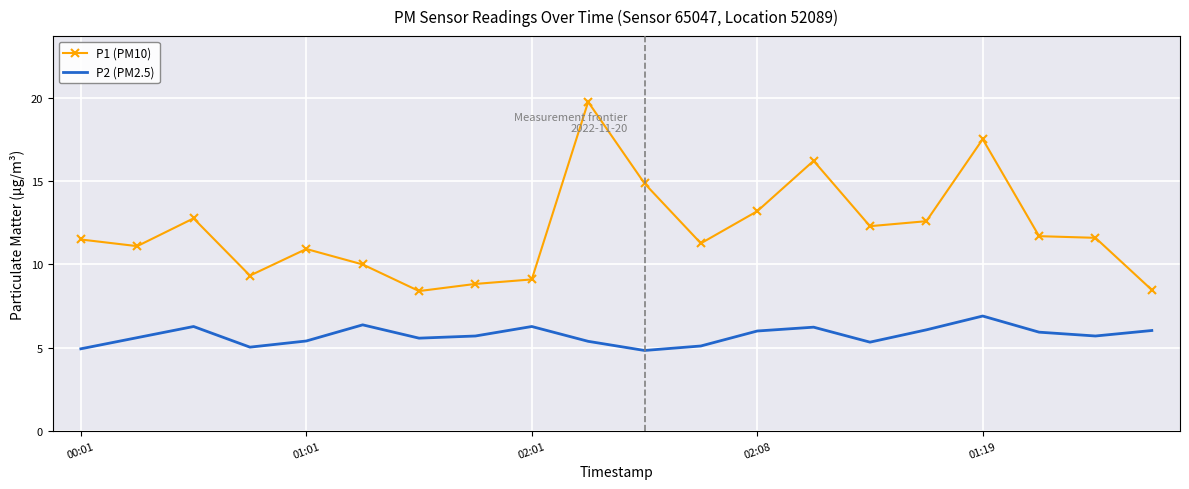

True or false: P2 (PM2.5) and P1 (PM10) intersect in this chart.

False